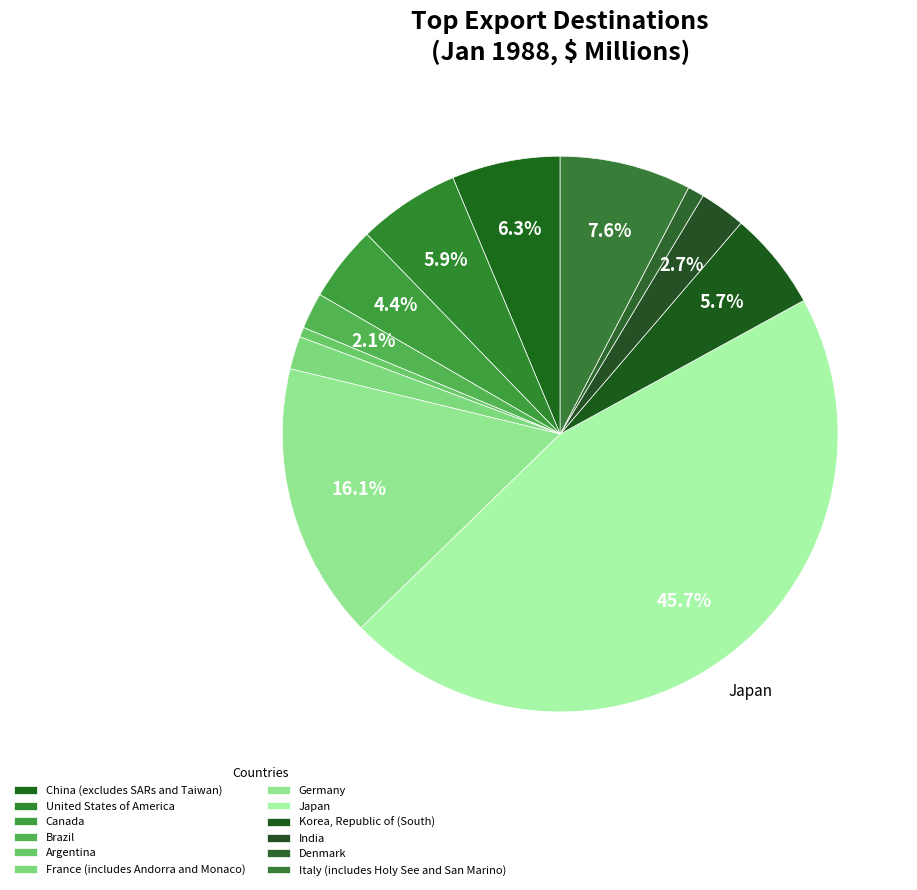

What is the largest slice in the pie chart?

Japan